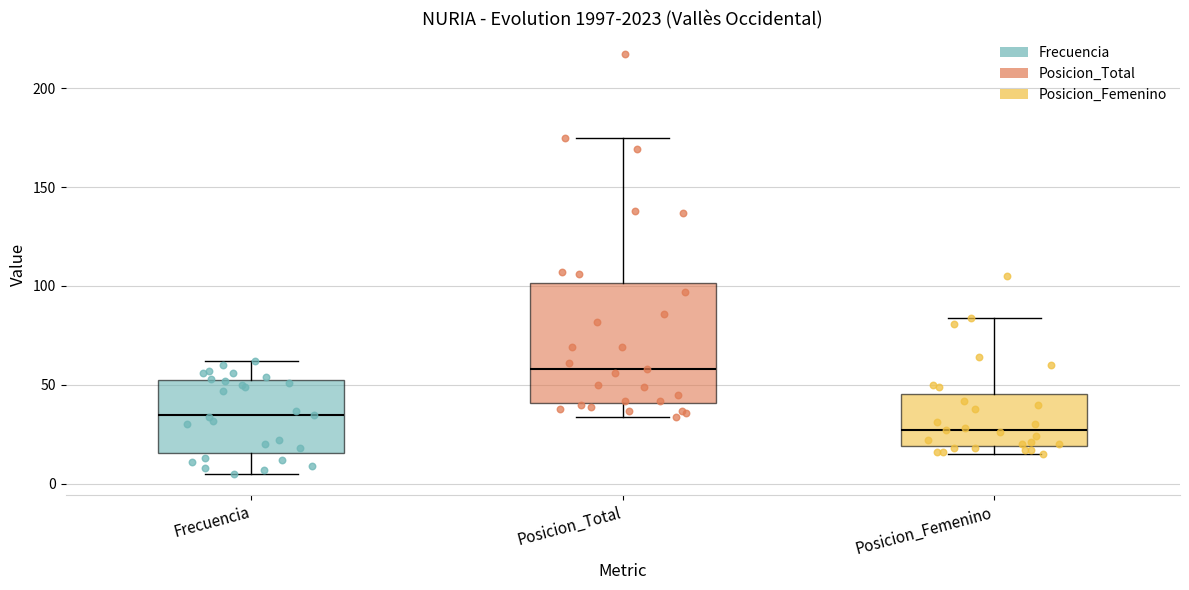

Where does the upper whisker of the box for Posicion_Femenino end on the y-axis? The values are not printed on the chart, so give them approximately, as read against the axis.

85